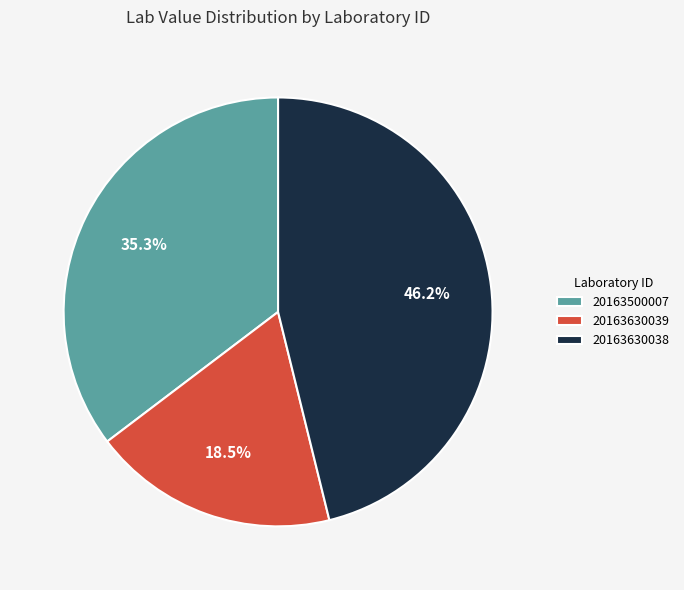

How many segments does this pie chart have?

3